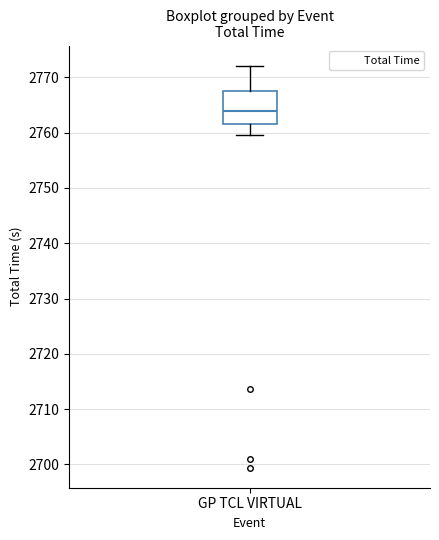

Where does the median line of the box for GP TCL VIRTUAL sit on the y-axis? The values are not printed on the chart, so give them approximately, as read against the axis.

2764